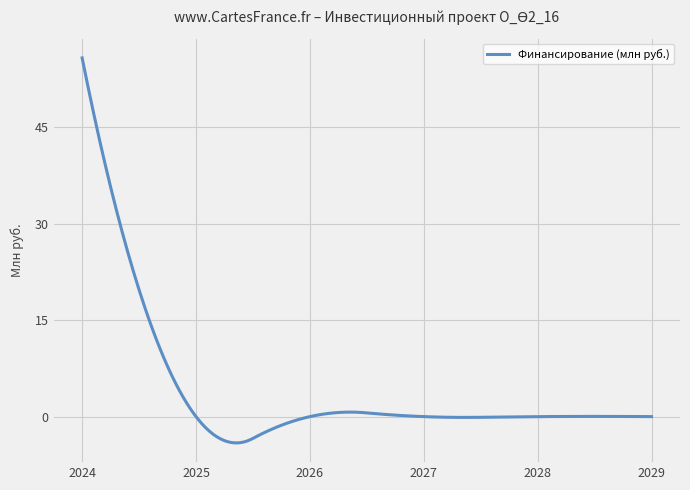

What is the smallest value displayed?

-4.1